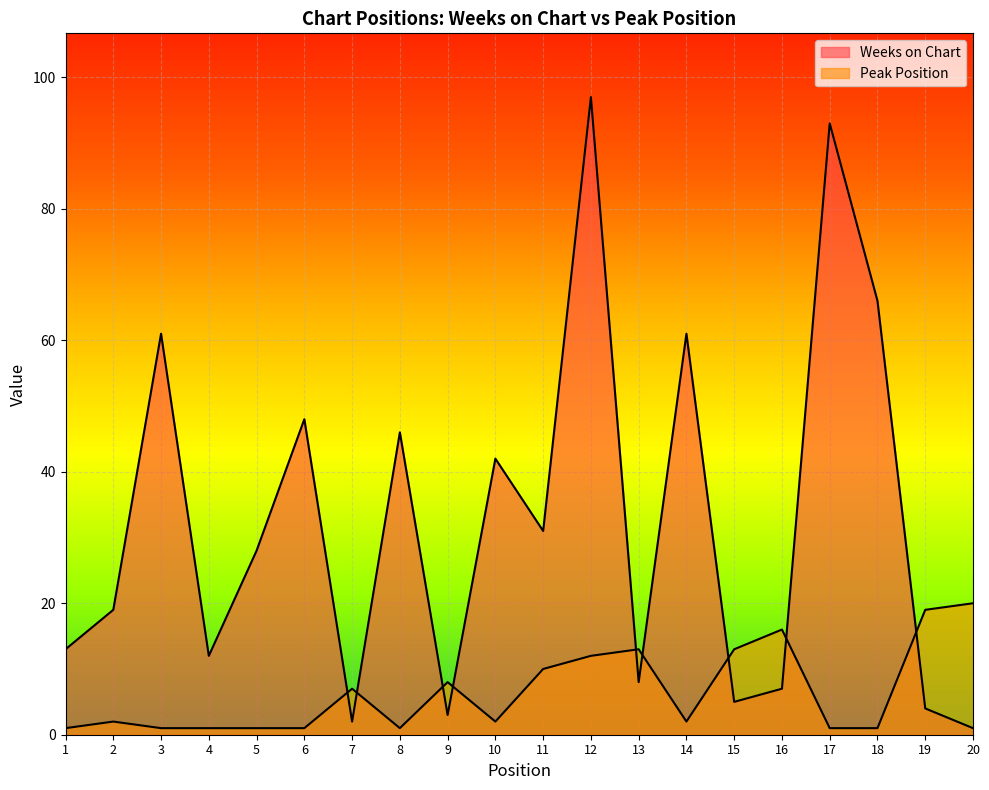

What is the difference between the maximum and minimum values in the Weeks on Chart series?

96